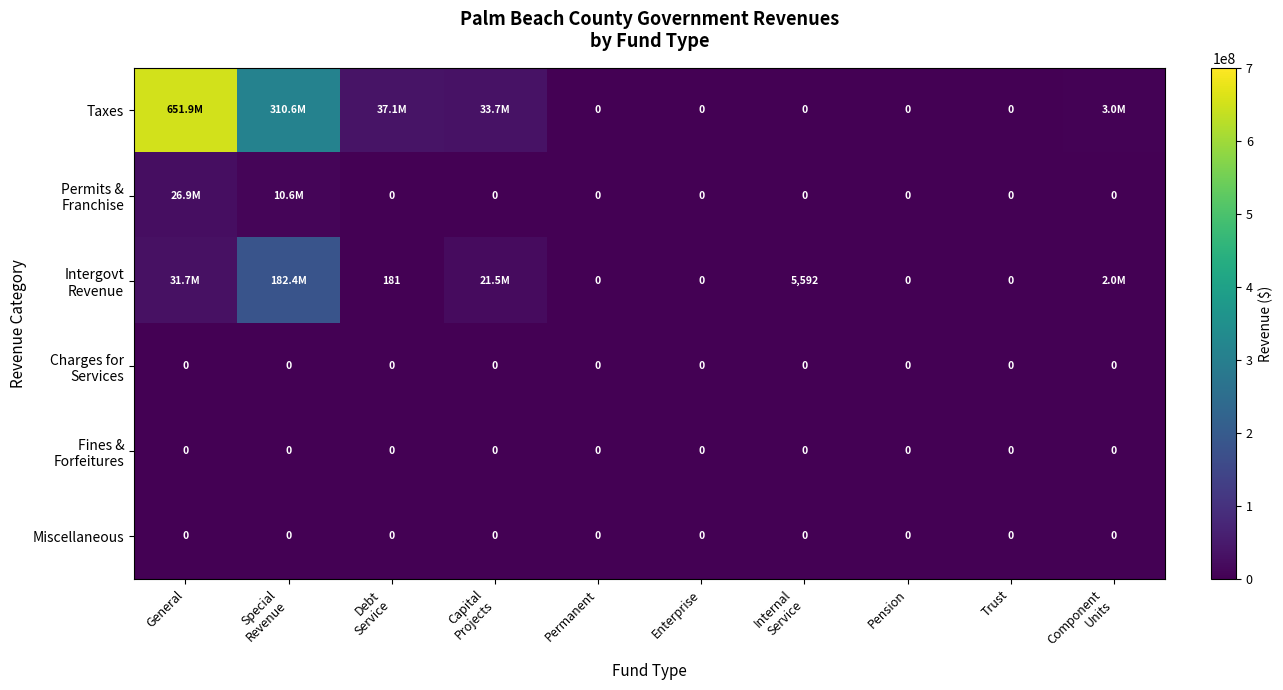

The value of Miscellaneous at Trust is 0. True or false?

True